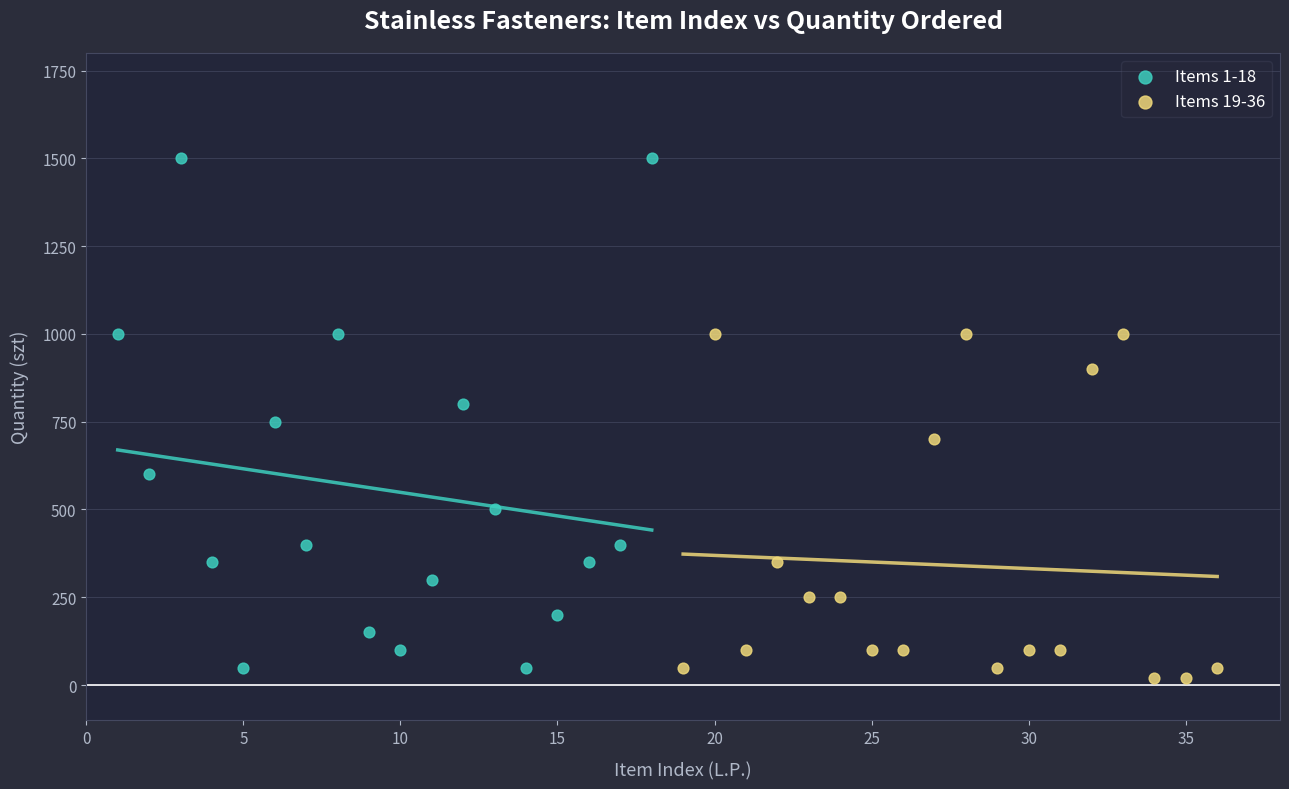

Which series has the widest spread of Y values?

Items 1-18